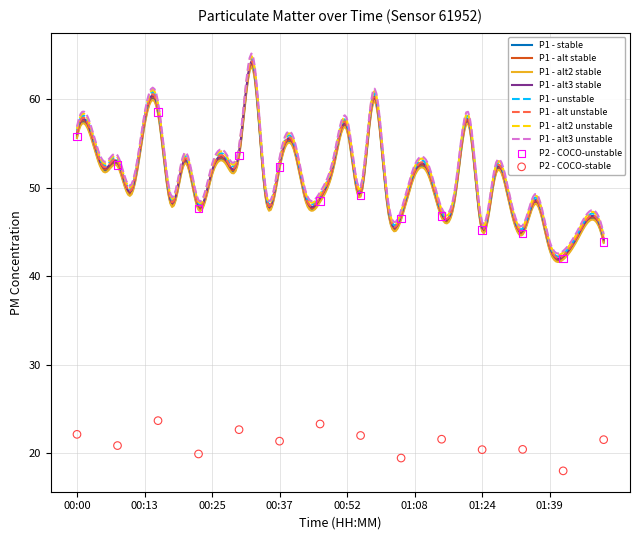

Which series has the widest spread of Y values?

P1